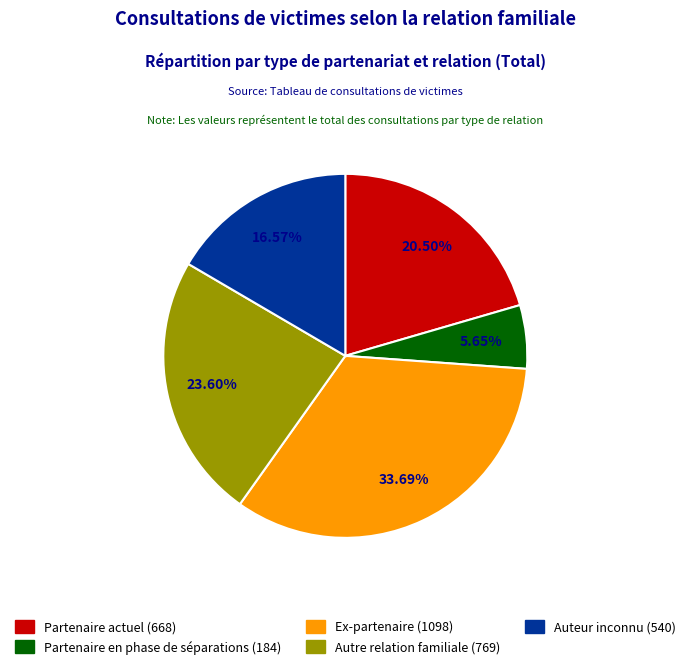

To the nearest percent, what is the difference between the largest and smallest slice percentages?

28%